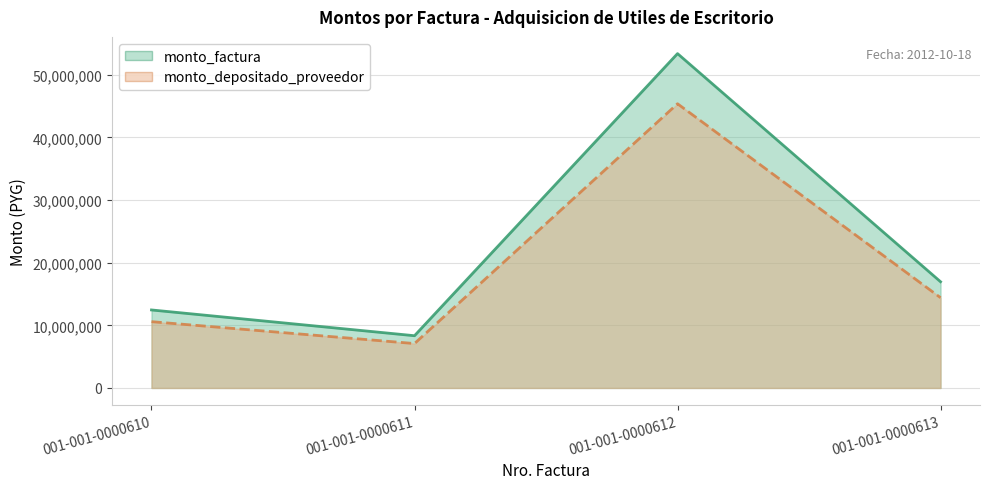

Where is monto_depositado_proveedor nearest to the value 26237608?

001-001-0000613